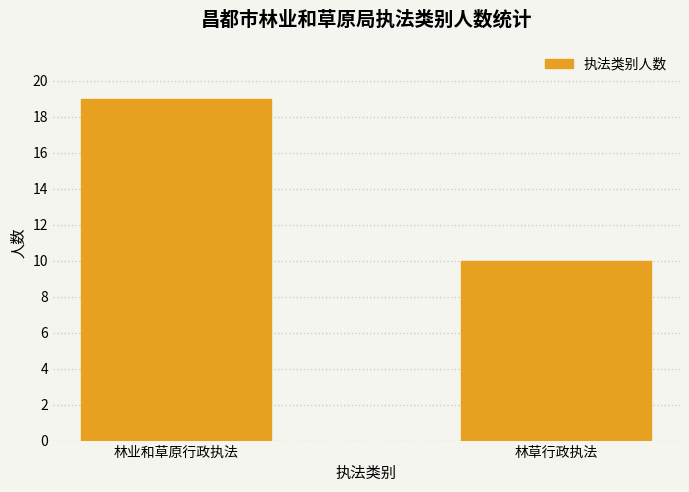

How many values are below 19?

1